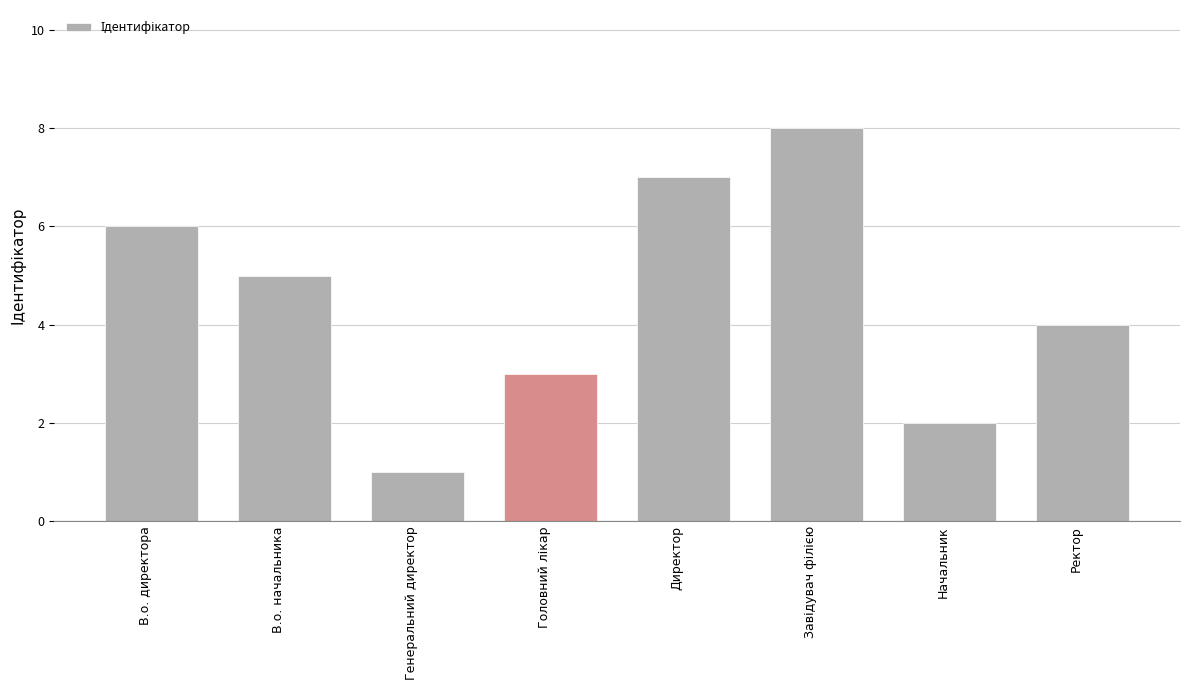

Approximately how many times larger is the value at Ректор compared to Начальник?

2.0